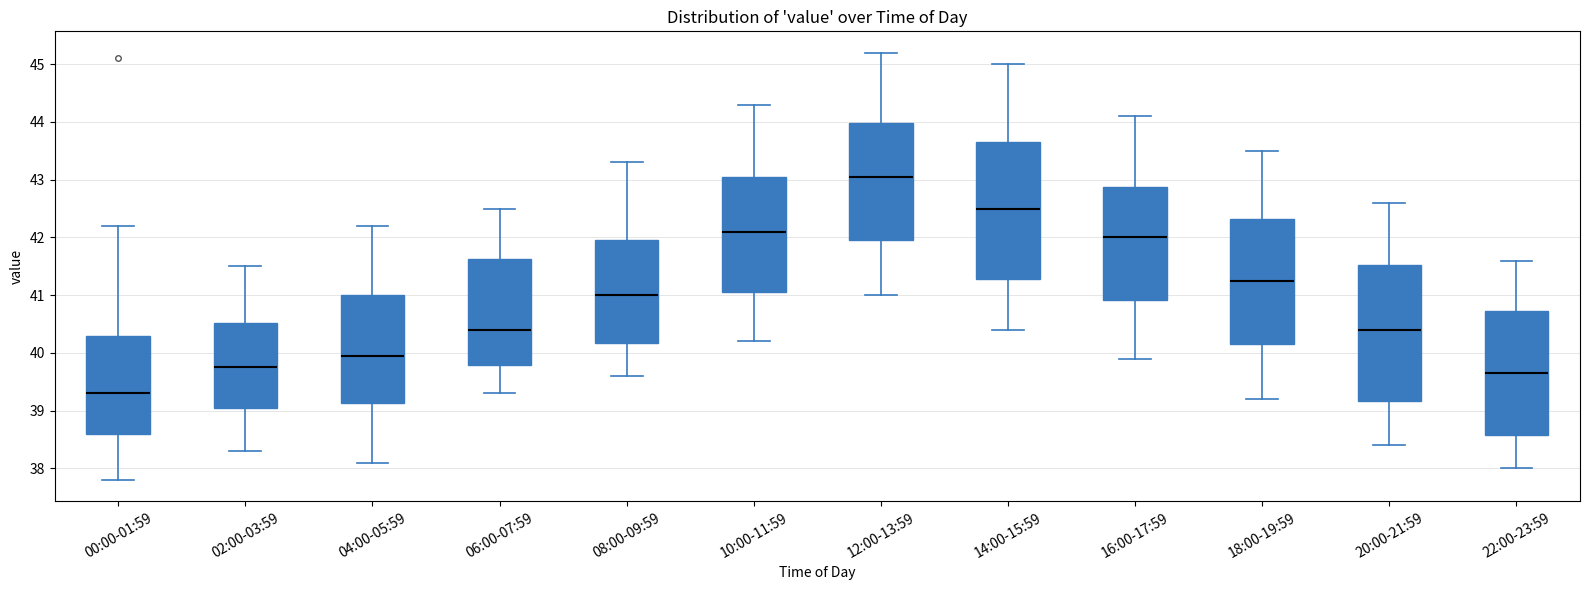

Reading left to right, read every box against the y-axis: the position of its median line, the range the box covers, and the ends of its whiskers. The values are not printed on the chart, so give them approximately, as read against the axis.

00:00-01:59: median 39.3, box 38.6 to 40.3, whiskers 37.8 to 42.2
02:00-03:59: median 39.8, box 39.1 to 40.5, whiskers 38.3 to 41.5
04:00-05:59: median 40.0, box 39.1 to 41.0, whiskers 38.1 to 42.2
06:00-07:59: median 40.4, box 39.8 to 41.6, whiskers 39.3 to 42.5
08:00-09:59: median 41.0, box 40.2 to 42.0, whiskers 39.6 to 43.3
10:00-11:59: median 42.1, box 41.1 to 43.1, whiskers 40.2 to 44.3
12:00-13:59: median 43.1, box 42.0 to 44.0, whiskers 41.0 to 45.2
14:00-15:59: median 42.5, box 41.3 to 43.7, whiskers 40.4 to 45.0
16:00-17:59: median 42.0, box 40.9 to 42.9, whiskers 39.9 to 44.1
18:00-19:59: median 41.3, box 40.2 to 42.3, whiskers 39.2 to 43.5
20:00-21:59: median 40.4, box 39.2 to 41.5, whiskers 38.4 to 42.6
22:00-23:59: median 39.7, box 38.6 to 40.7, whiskers 38.0 to 41.6